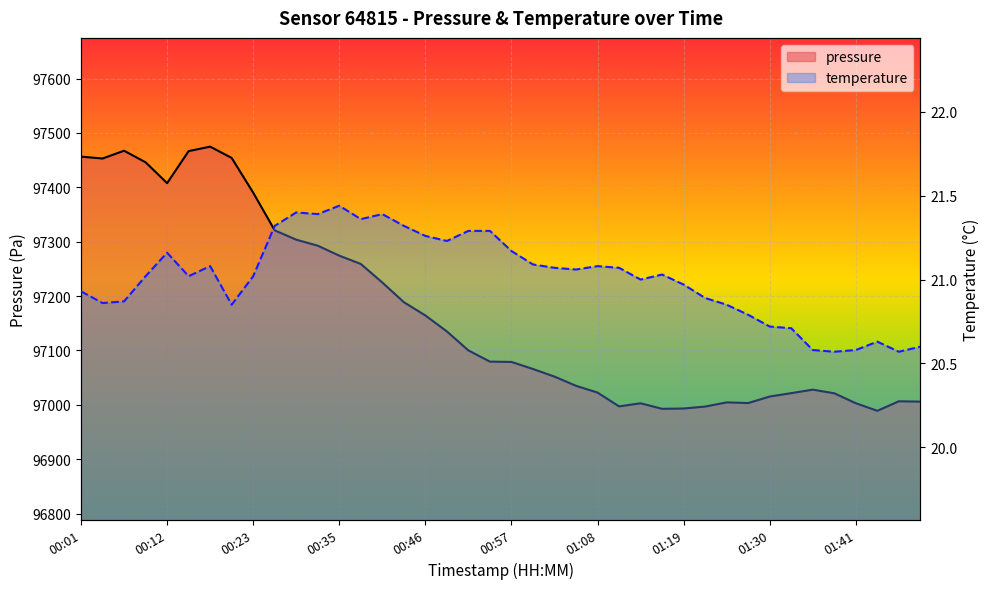

Which series changed the most between 26 and 31?

pressure